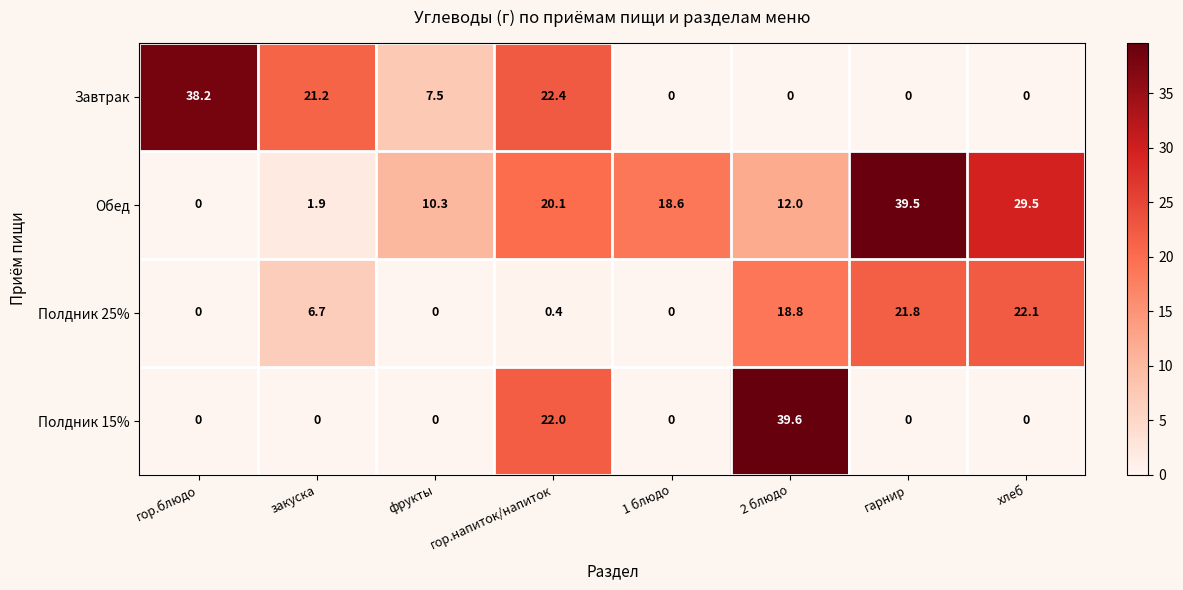

At which label does Обед first exceed 18?

гор.напиток/напиток